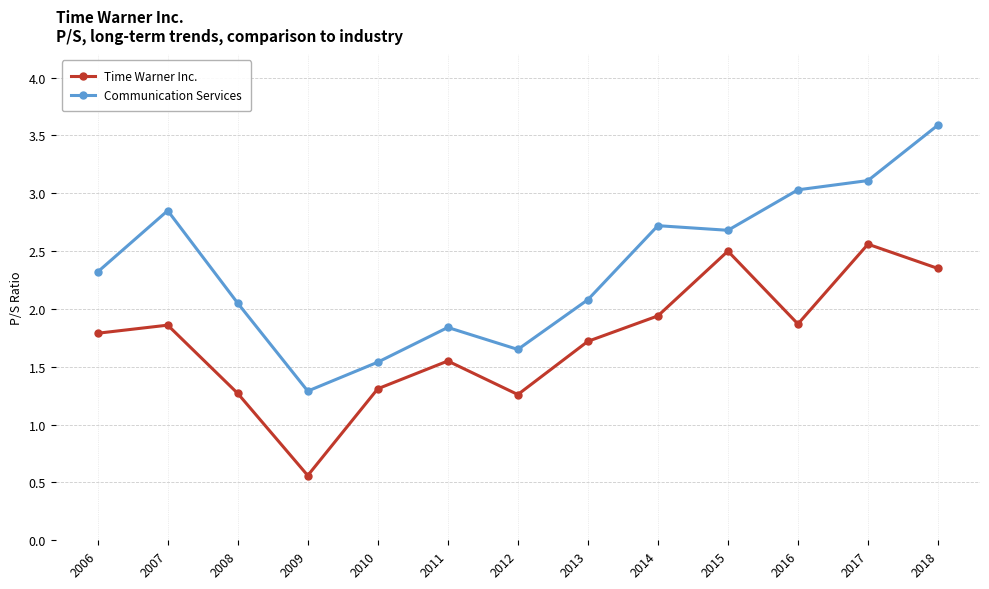

The Time Warner Inc. series shows 3.1 at 2018. True or false?

False